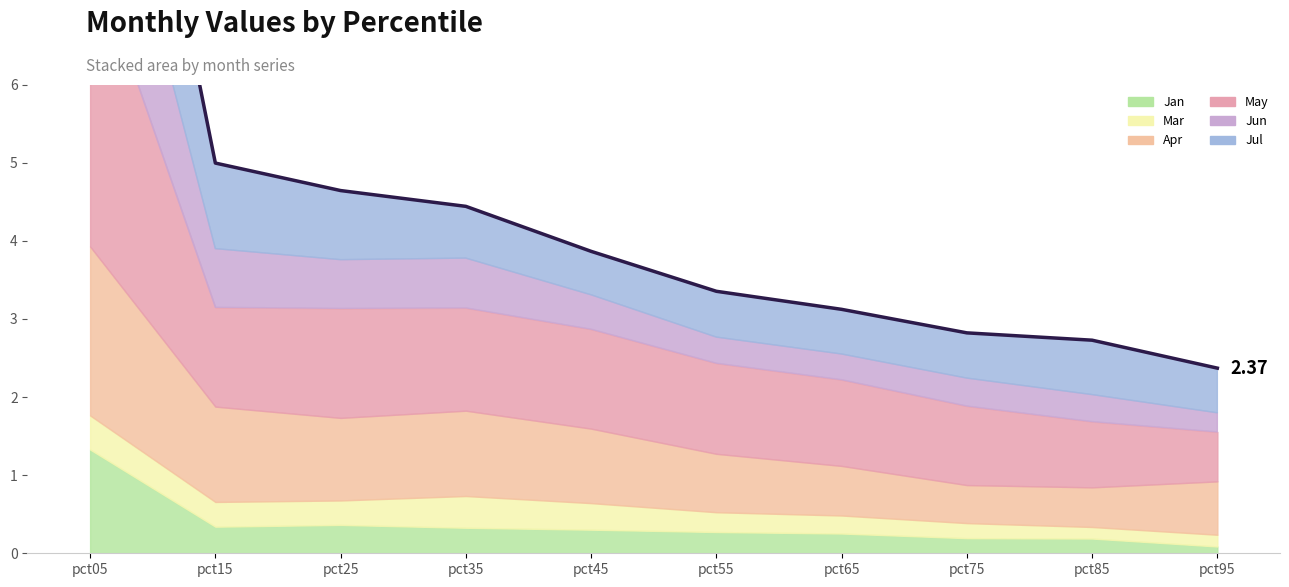

True or false: the data has more than 0 interior local peaks.

False